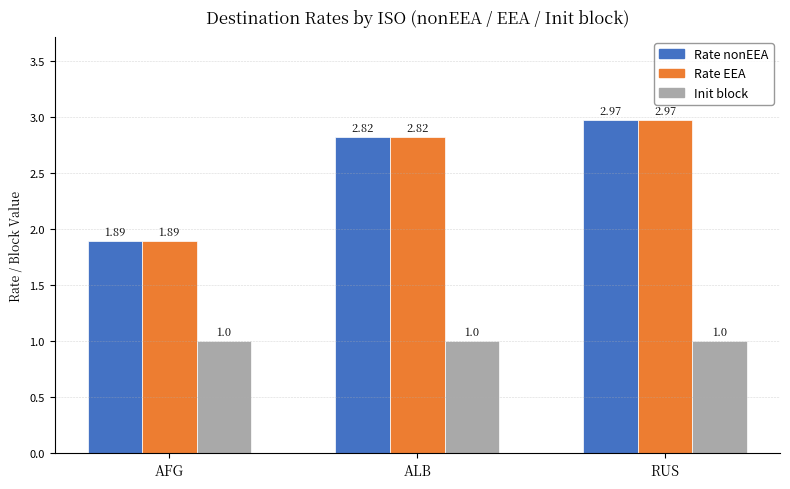

Where is Rate nonEEA nearest to the value 2?

AFG